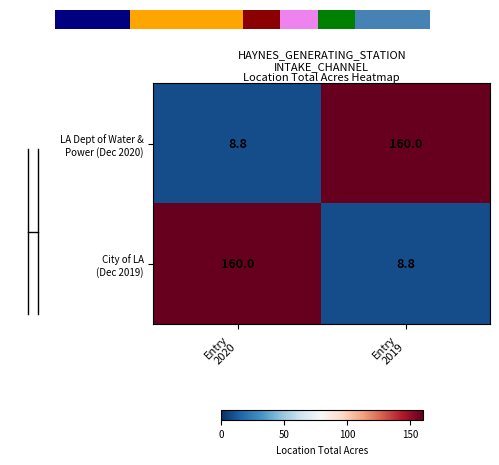

At Entry 2019, list the series in order from smallest to largest.

City of LA (Dec 2019), LA Dept of Water & Power (Dec 2020)